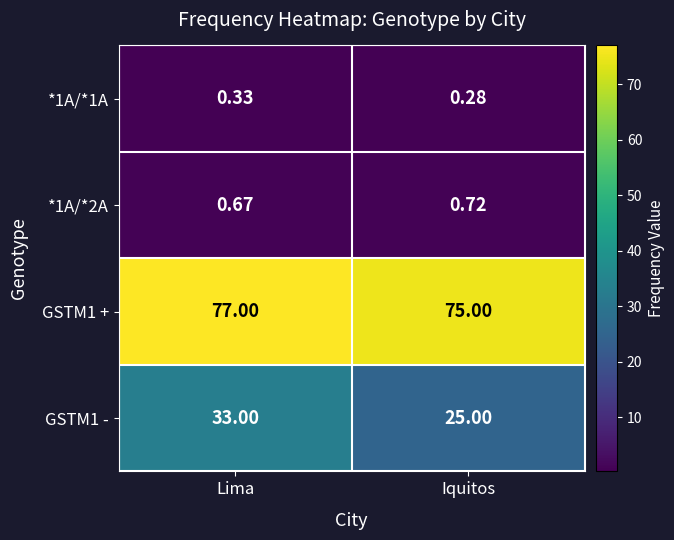

What is the total value across all series at Iquitos?

101.0